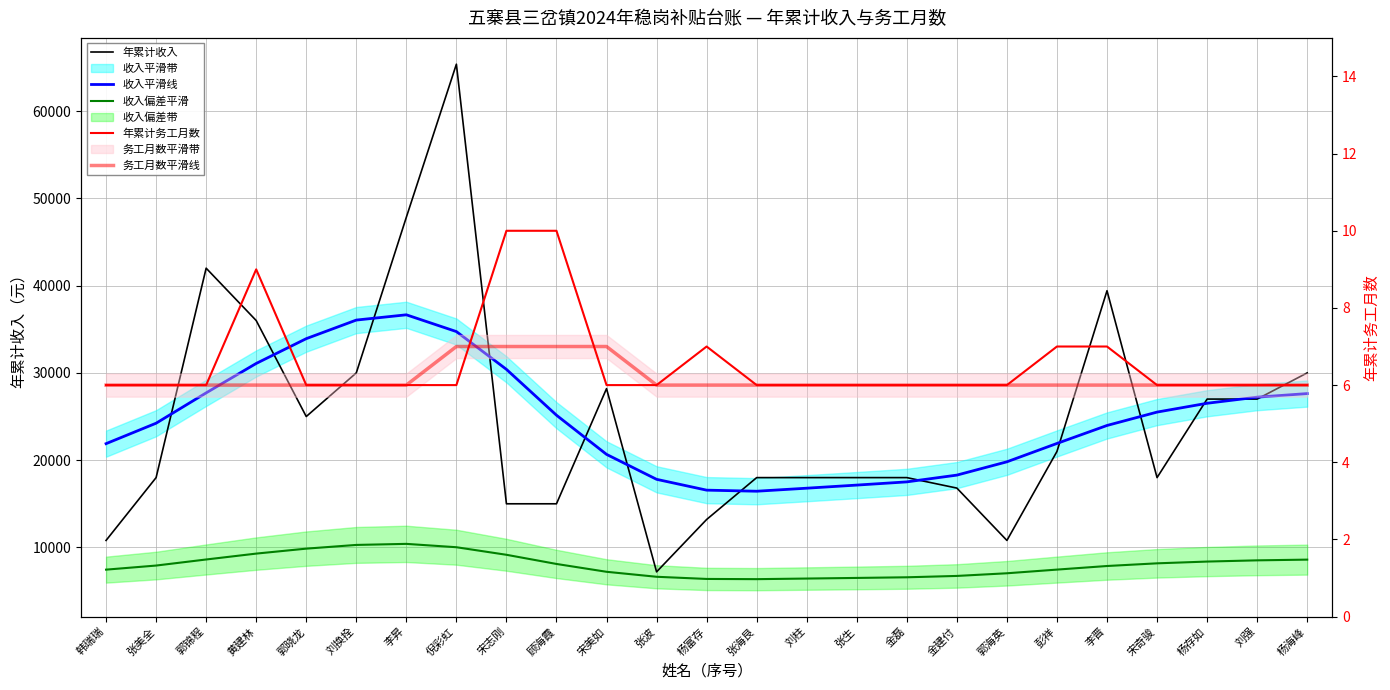

The 年累计收入 series shows 6555.9 at 彭祥. True or false?

False